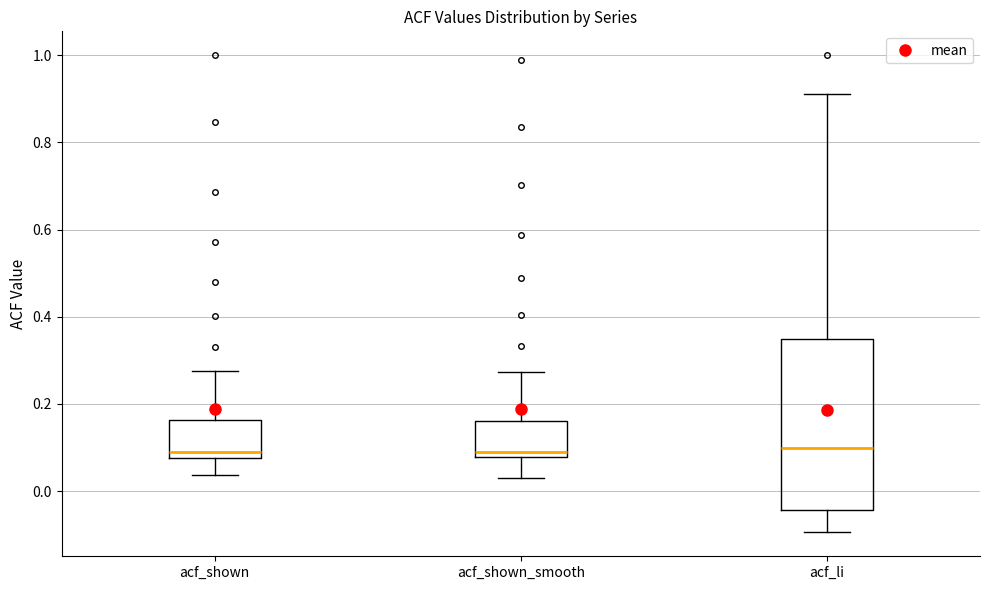

Which box is the tallest, from its lower edge to its upper edge?

acf_li